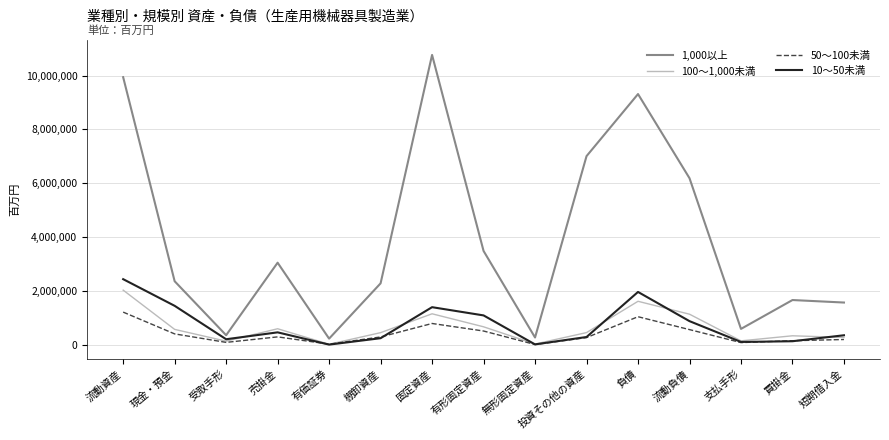

What is the difference between the highest and lowest values at 流動負債?

5621830